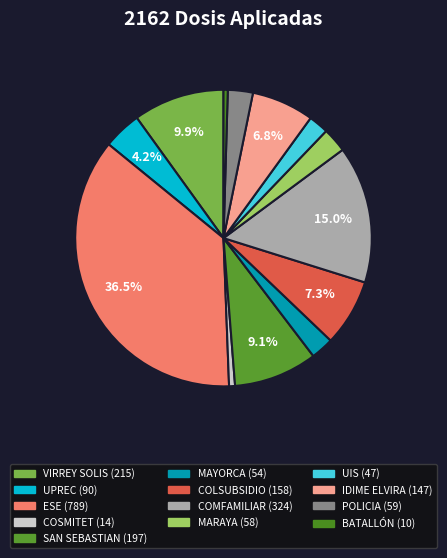

To the nearest percent, what portion does ESE represent?

36%